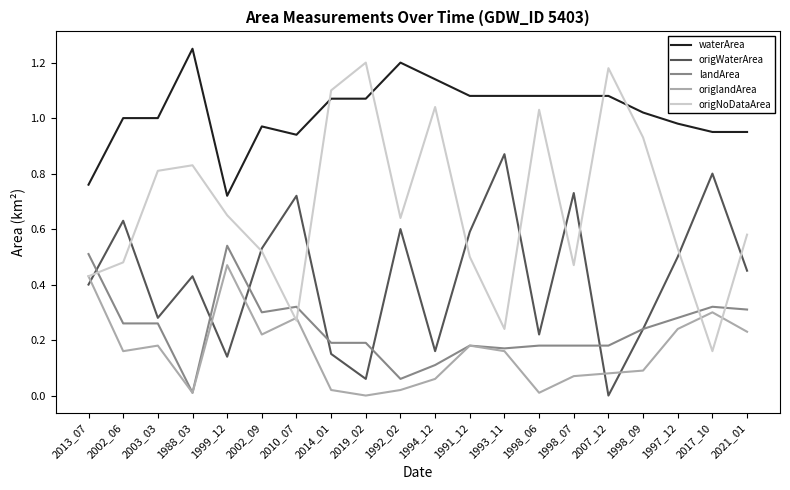

The value of origWaterArea at 2013_07 is 0.4. True or false?

True